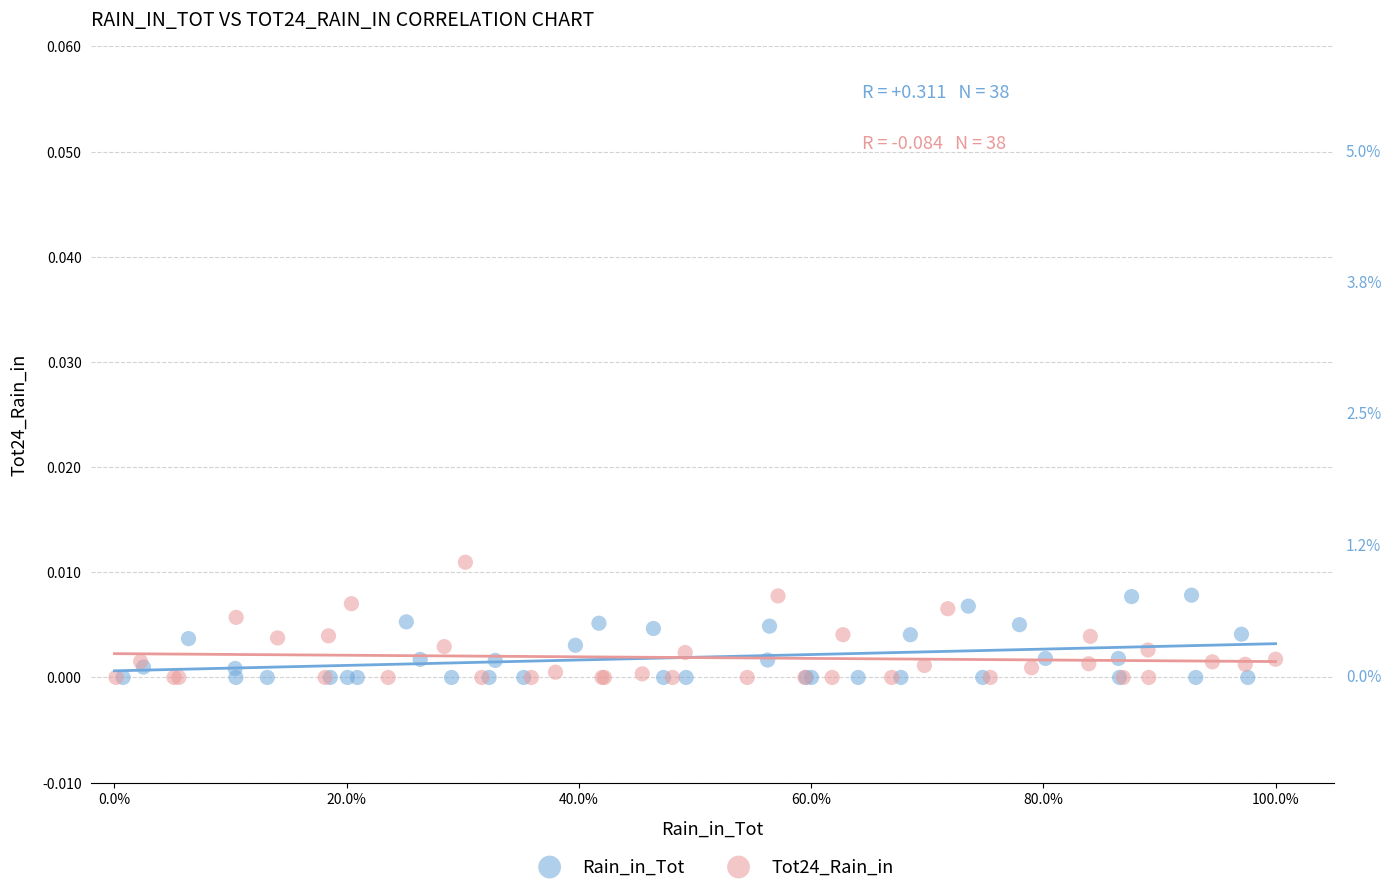

Which series has the widest spread of Y values?

Tot24_Rain_in